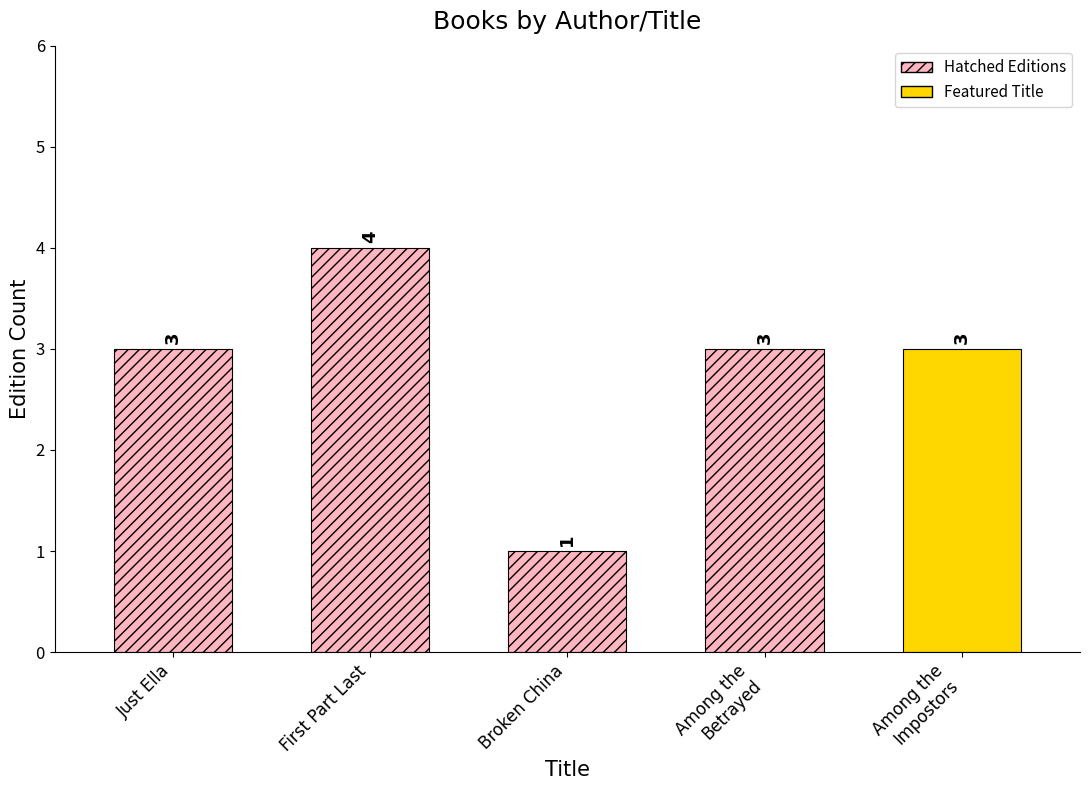

Read the value at Lori Aurelia Williams (Broken China).

1